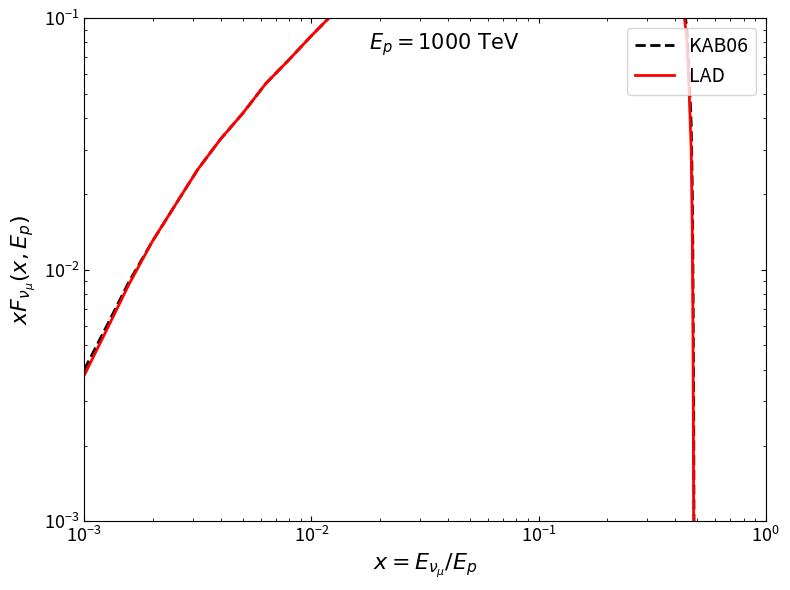

True or false: LAD has more than 0 interior local peaks.

True